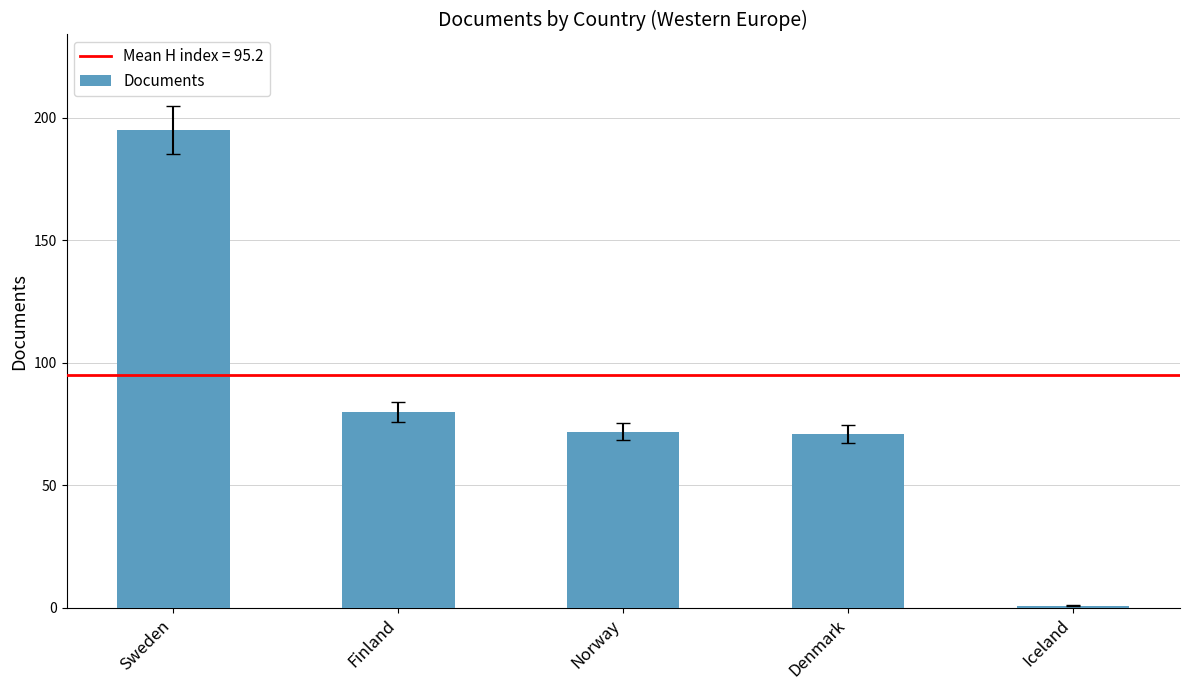

What is the maximum value shown in the chart?

195